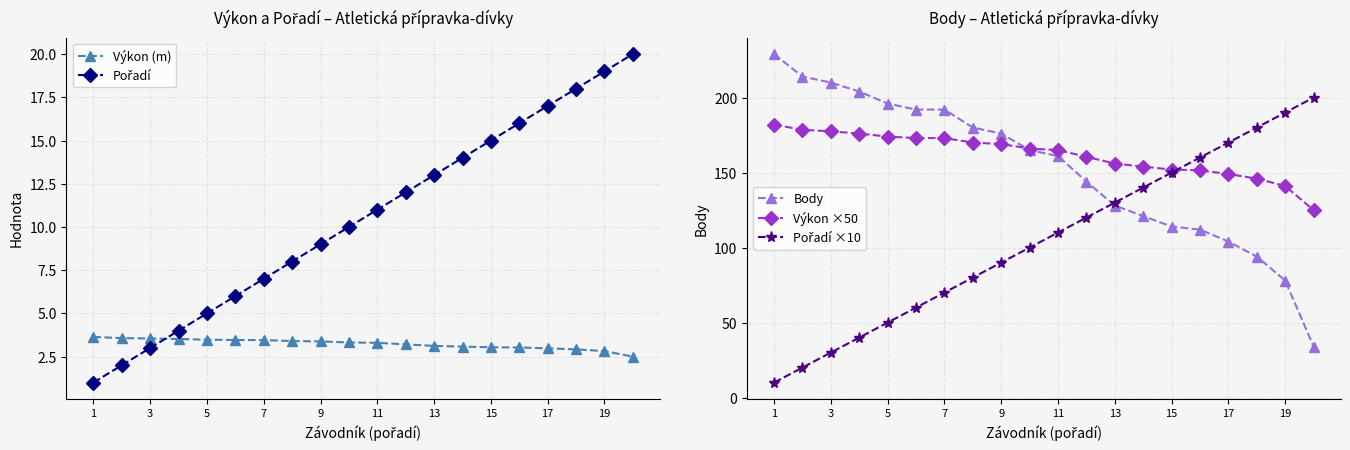

What is the difference between the second highest and second lowest values in the Body series?

136.0